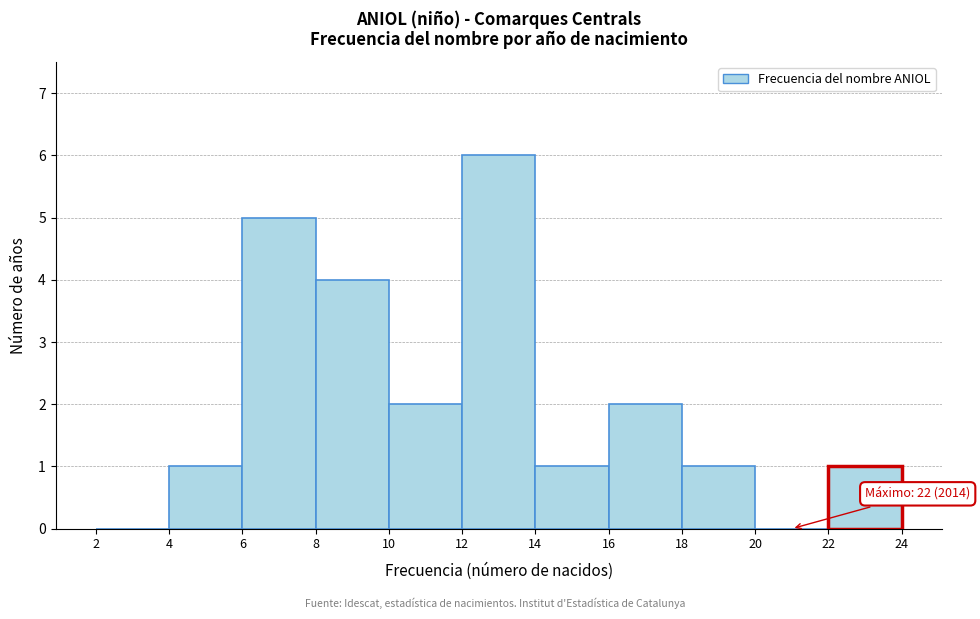

Over which range of the x-axis is the bar tallest?

12 to 14